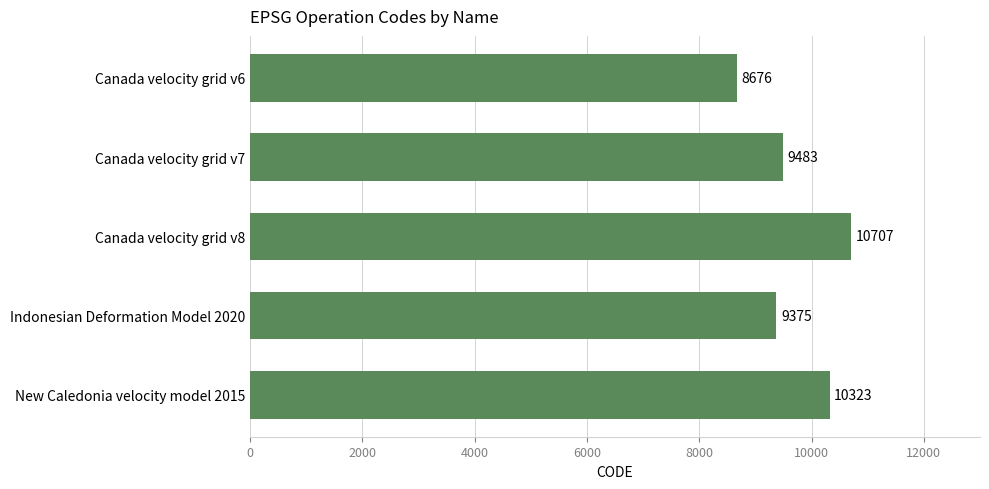

Approximately how many times larger is the value at Canada velocity grid v6 compared to Indonesian Deformation Model 2020?

0.9